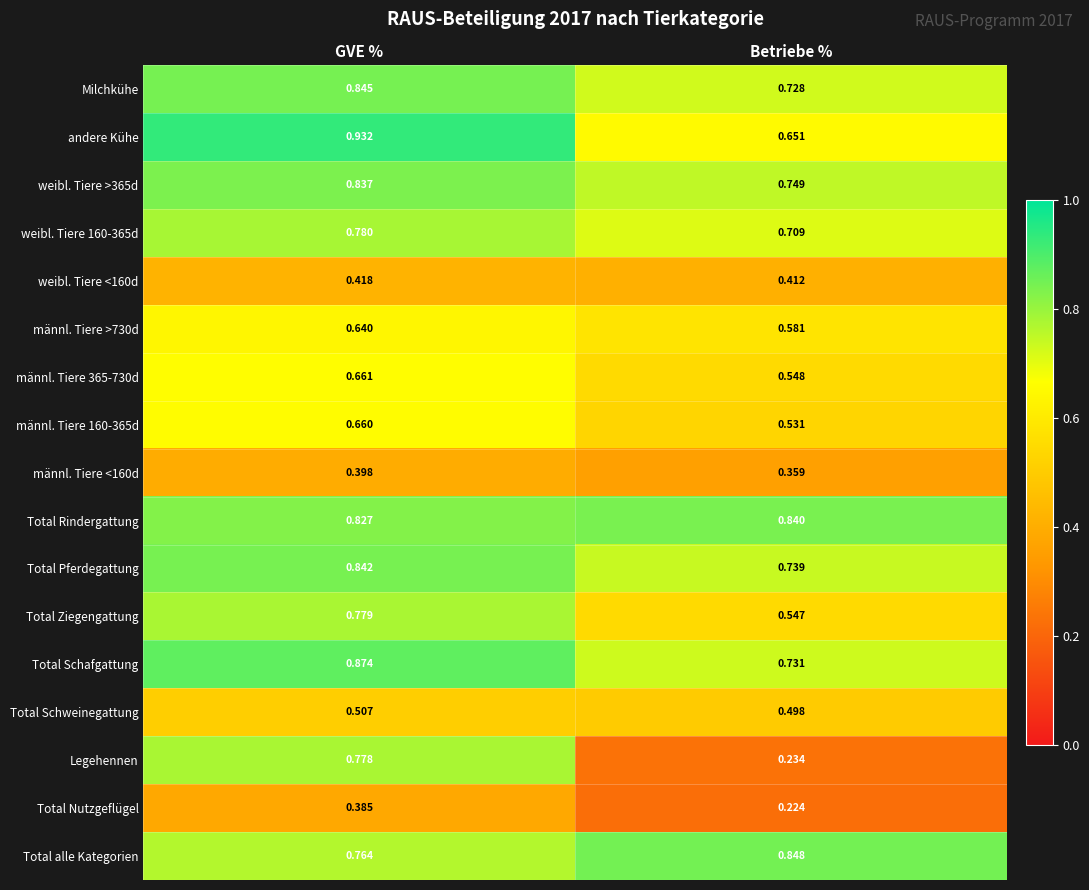

At how many categories does at least one series exceed 0?

2